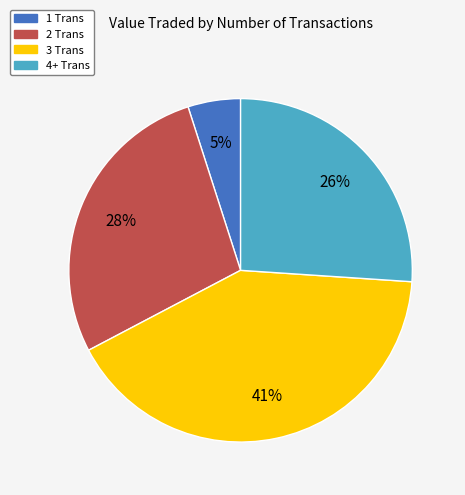

Does 1 Trans represent more than half of the total?

No